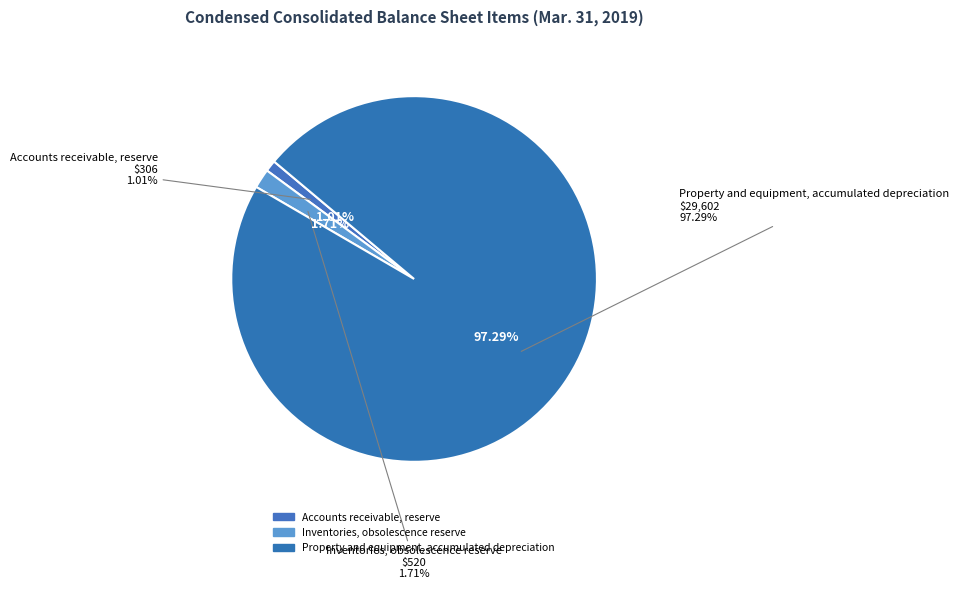

To the nearest percent, what is the average slice percentage?

33%